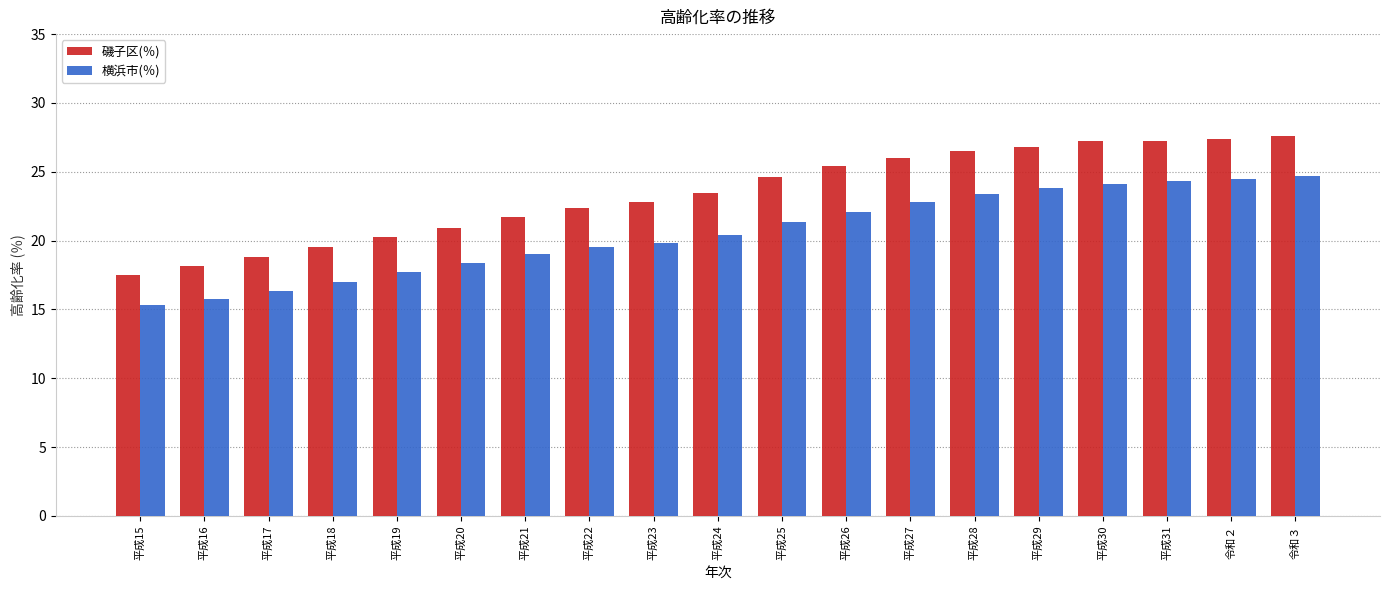

Which series has the largest total across all categories?

磯子区(％)